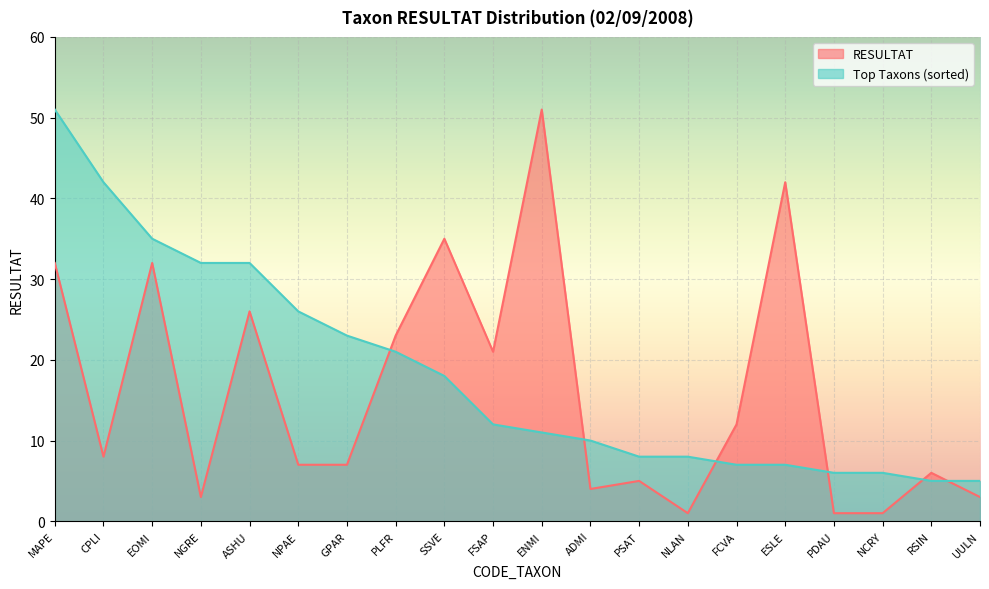

How many lines are shown in the chart?

2